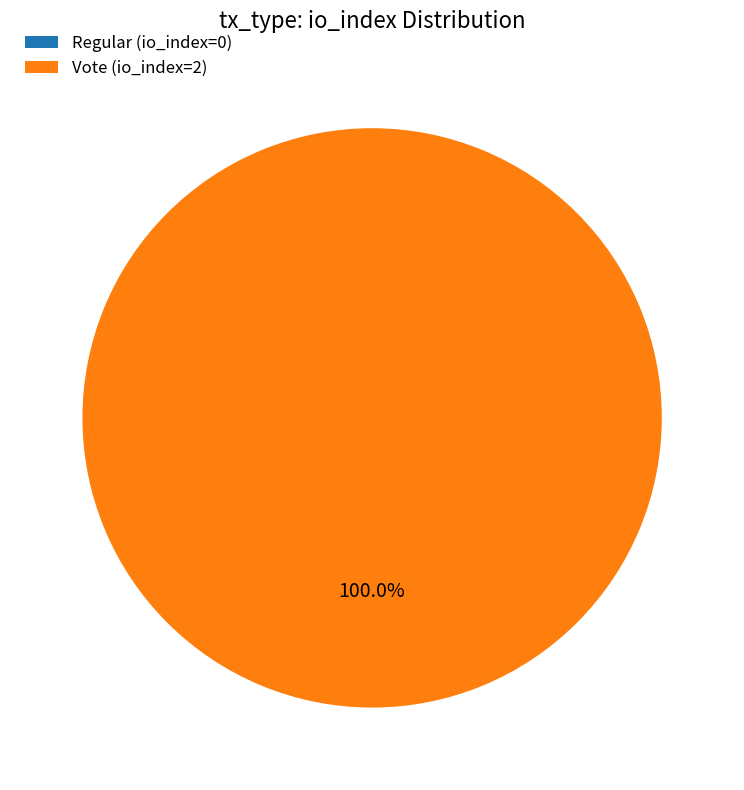

Count the number of slices in the pie.

2